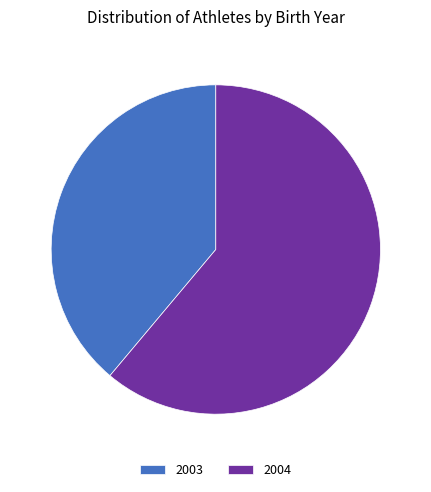

What is the ratio of the value at 2003 to the value at 2004?

0.6